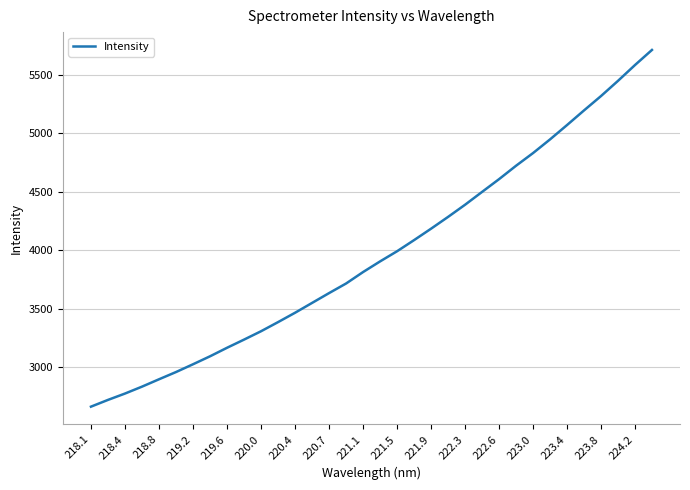

What is the maximum value shown in the chart?

5711.4